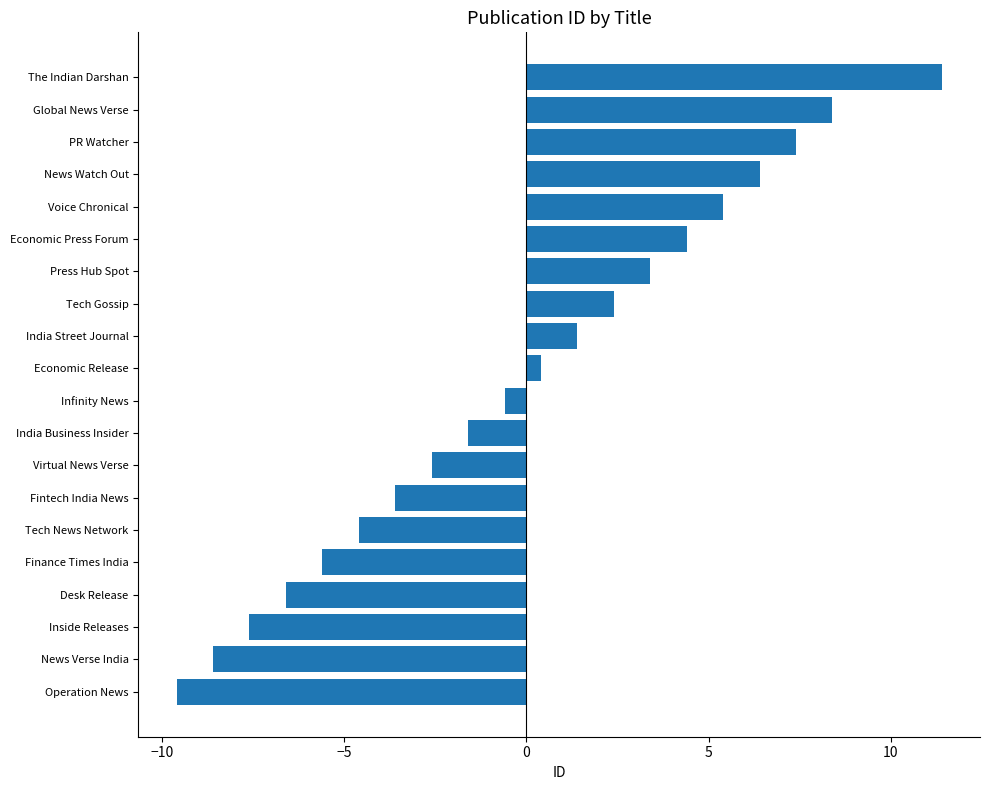

What is the approximate value at Fintech India News?

-3.6